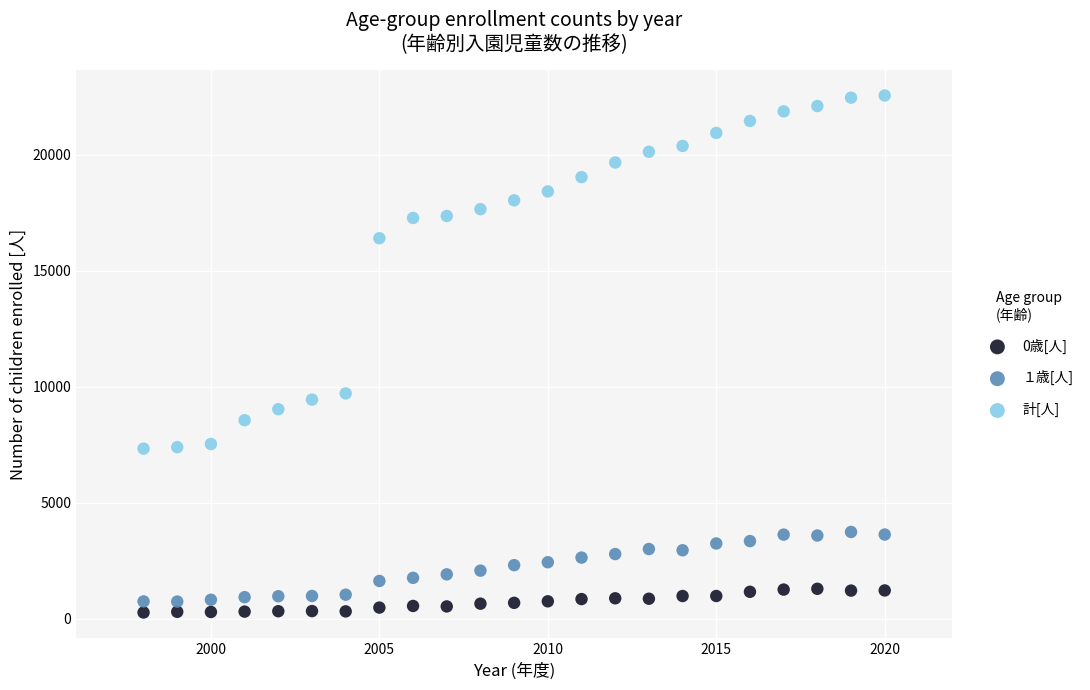

What is the X range (max minus min) for the scatter plot?

22